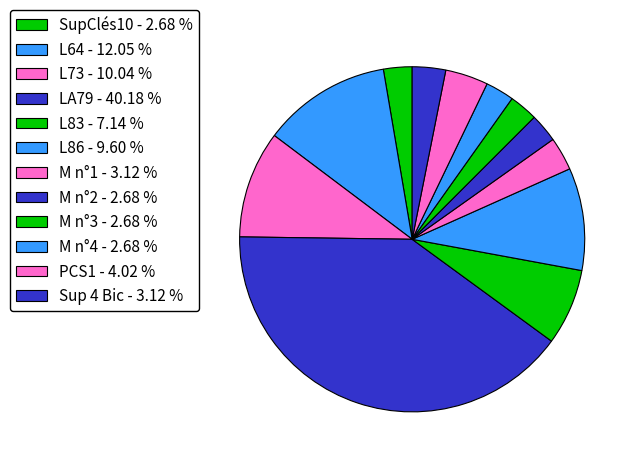

Is the sum of M n°4 and L73 greater than half?

No